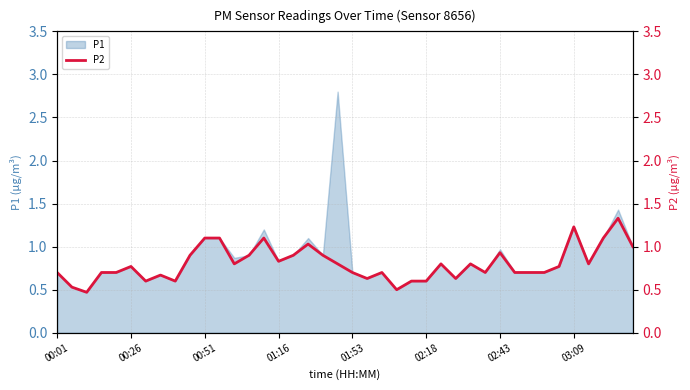

What is the value of the 12th point from the left?

1.1